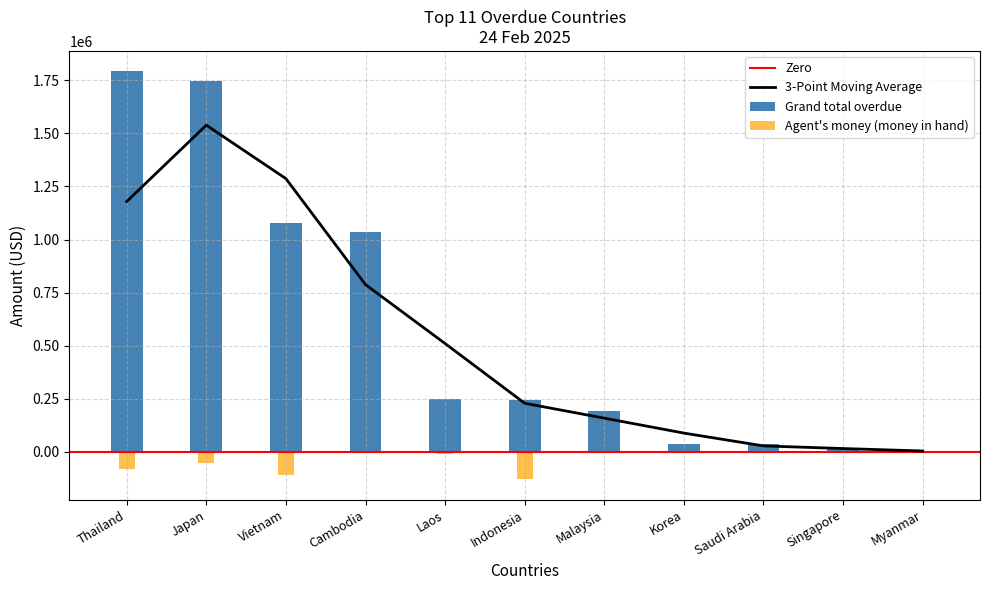

What is the difference between the second highest and minimum values in the Agent's money (money in hand) series?

129494.1